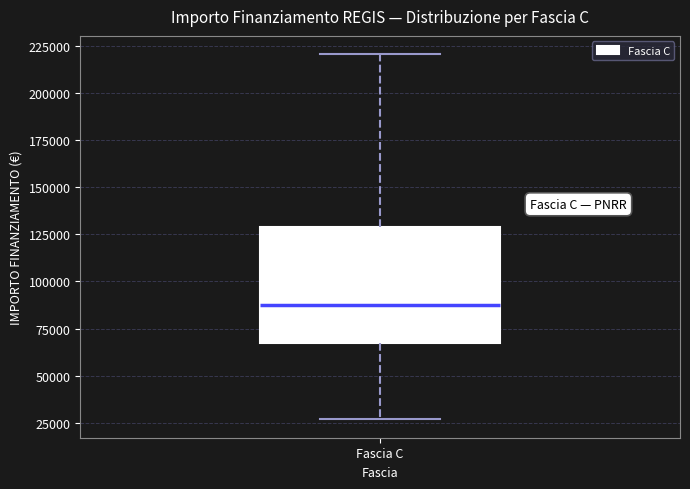

Where is the lower edge of the box for Fascia C on the y-axis? The values are not printed on the chart, so give them approximately, as read against the axis.

65000